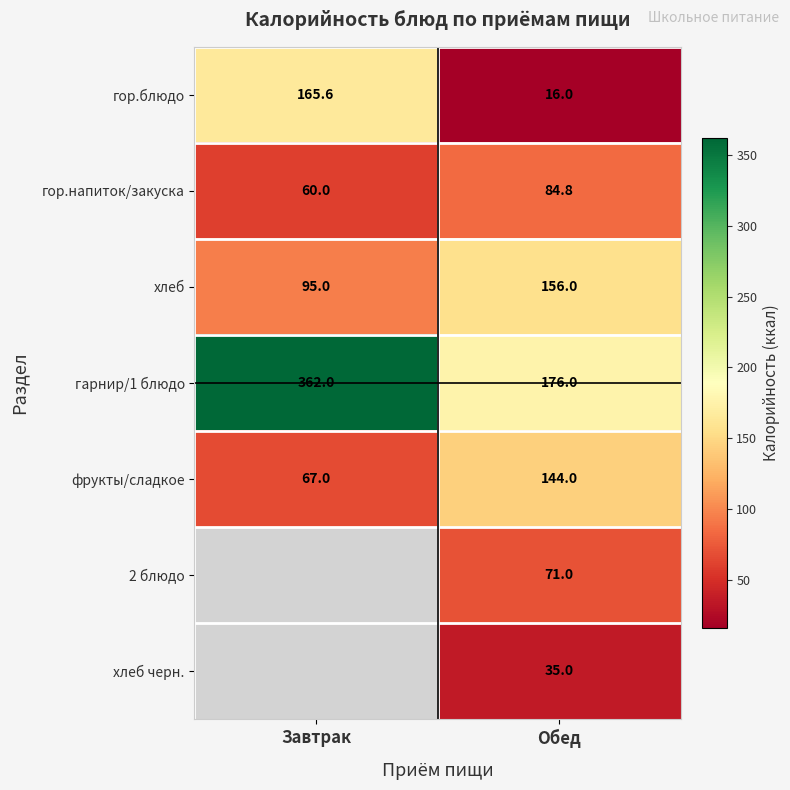

What is the total value across all series at Обед?

682.8